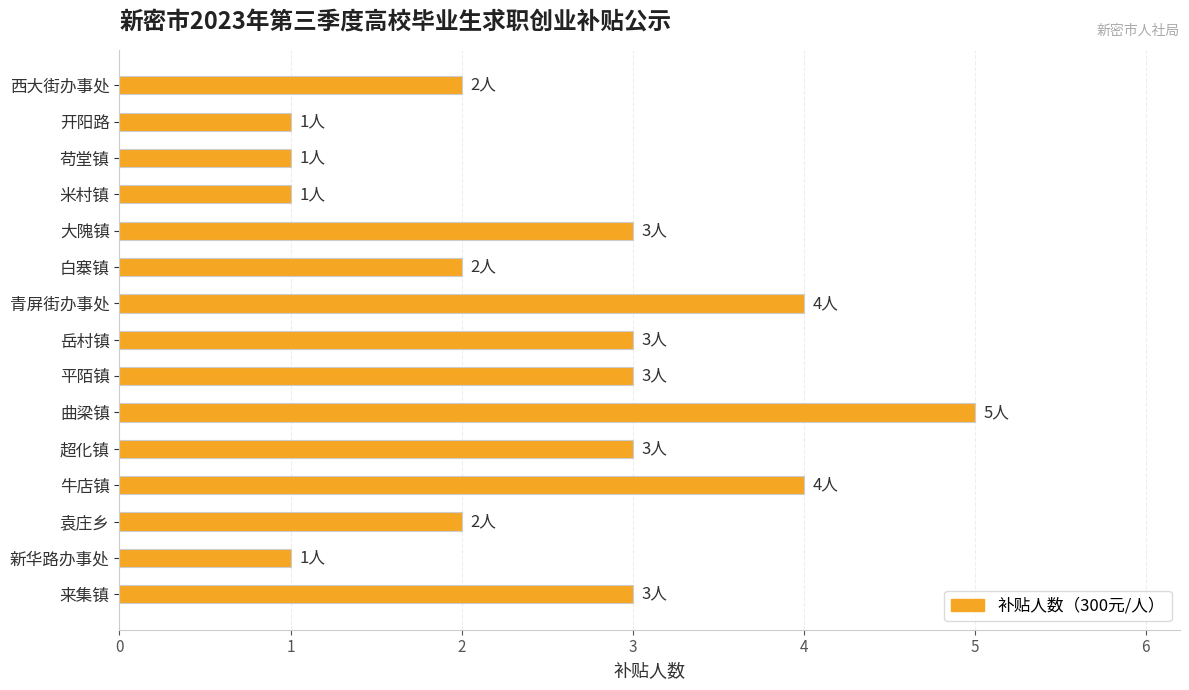

Reading top to bottom, list all the values displayed in this chart.

西大街办事处=2	开阳路=1	苟堂镇=1	米村镇=1	大隗镇=3	白寨镇=2	青屏街办事处=4	岳村镇=3	平陌镇=3	曲梁镇=5	超化镇=3	牛店镇=4	袁庄乡=2	新华路办事处=1	来集镇=3